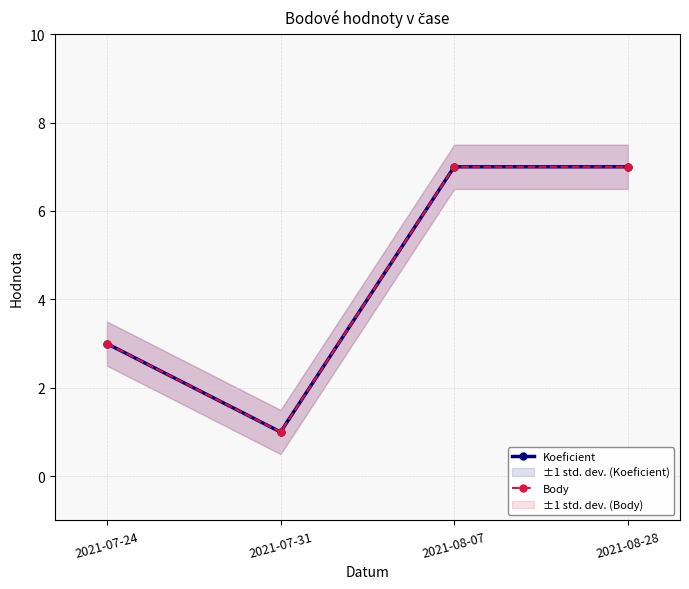

What is the label of the 3rd point from the left?

2021-08-07